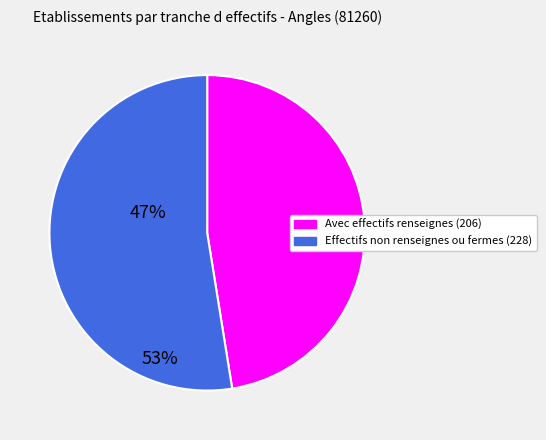

Is there any slice that represents more than half of the pie?

Yes